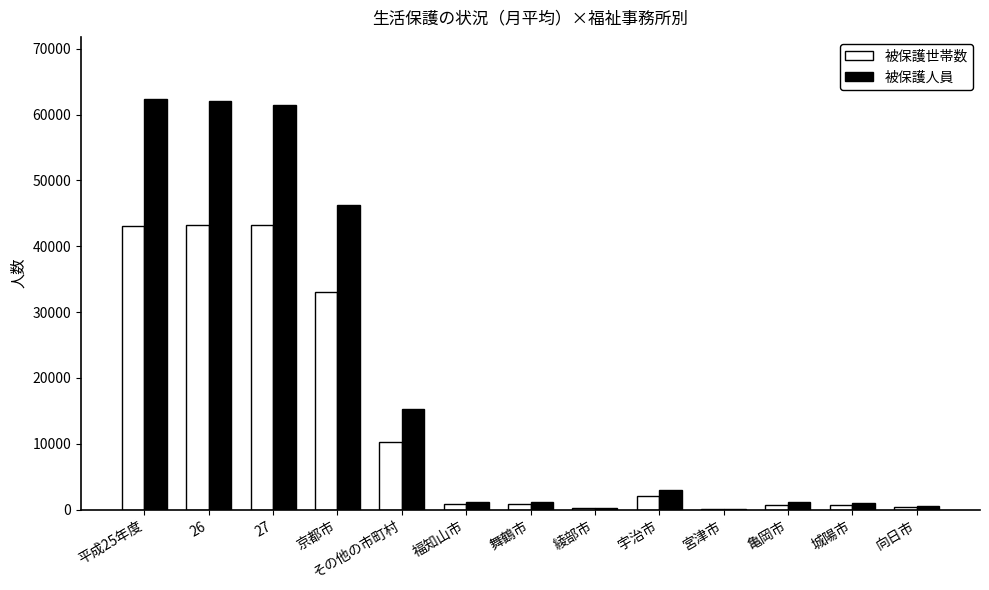

How many values in the 被保護人員 series exceed 1153?

7